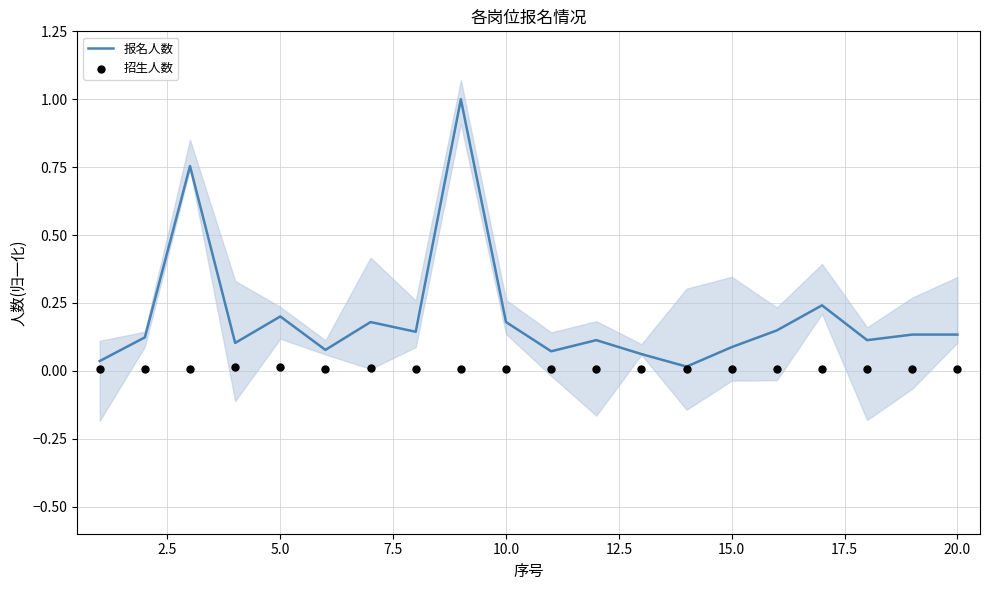

Is the value of 报名人数 at 15 greater than the value of 招生人数 at 5.0?

Yes